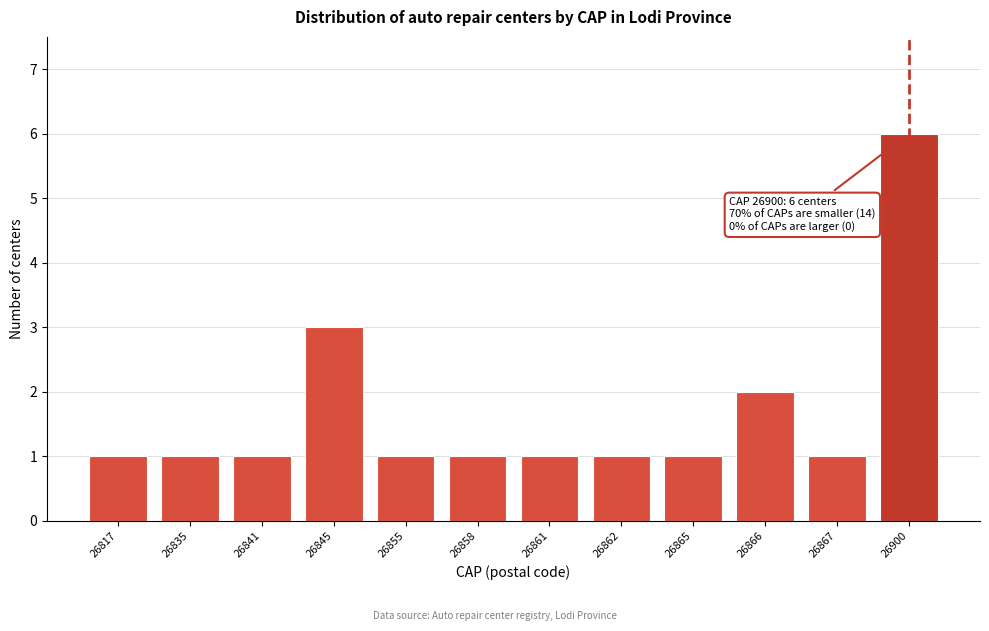

Reading left to right, extract all data points from this chart.

26817=1	26835=1	26841=1	26845=3	26855=1	26858=1	26861=1	26862=1	26865=1	26866=2	26867=1	26900=6